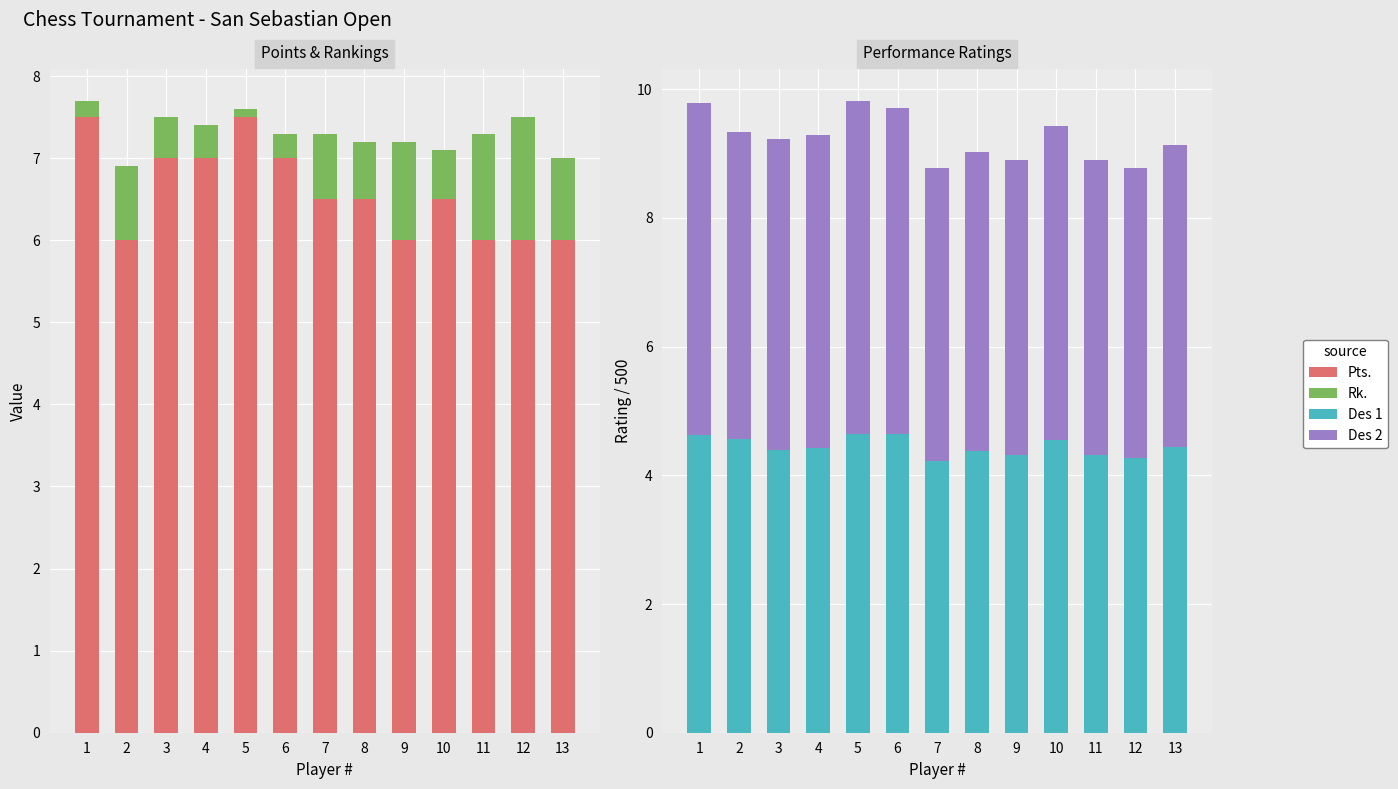

What is the value of the Pts. bar at the 3rd from the left?

7.0